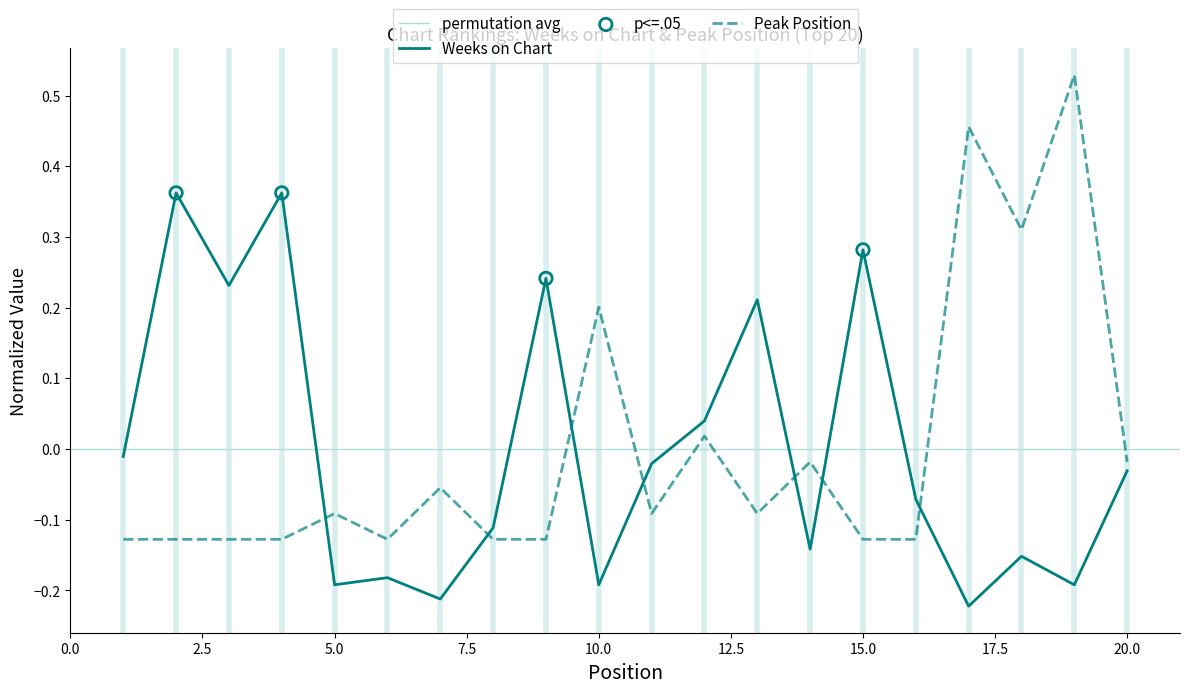

At which category is the sum across all series the highest?

19